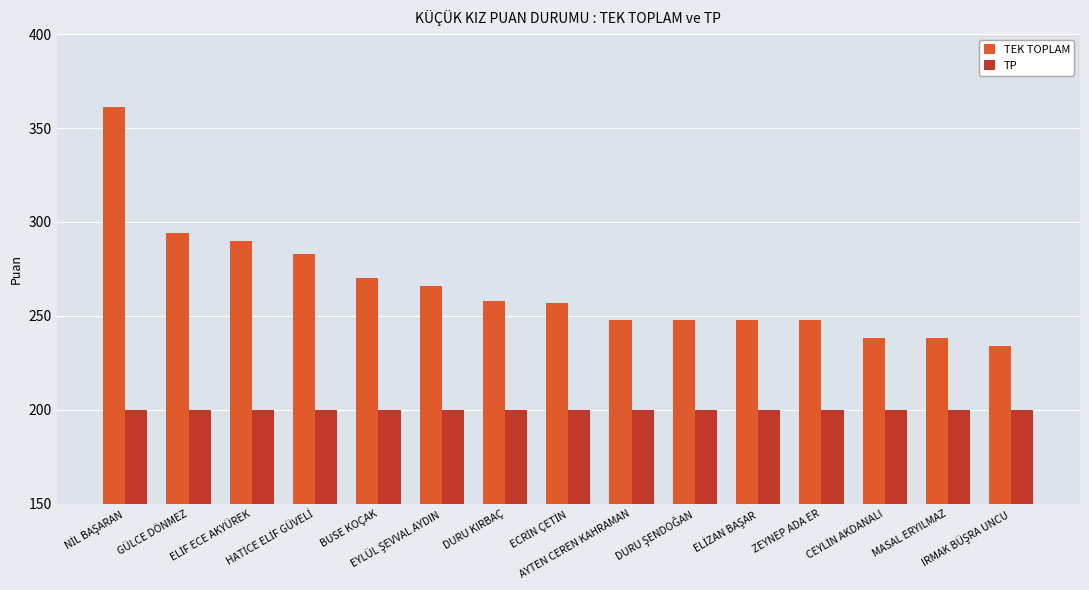

Which series has the largest total across all categories?

TEK TOPLAM